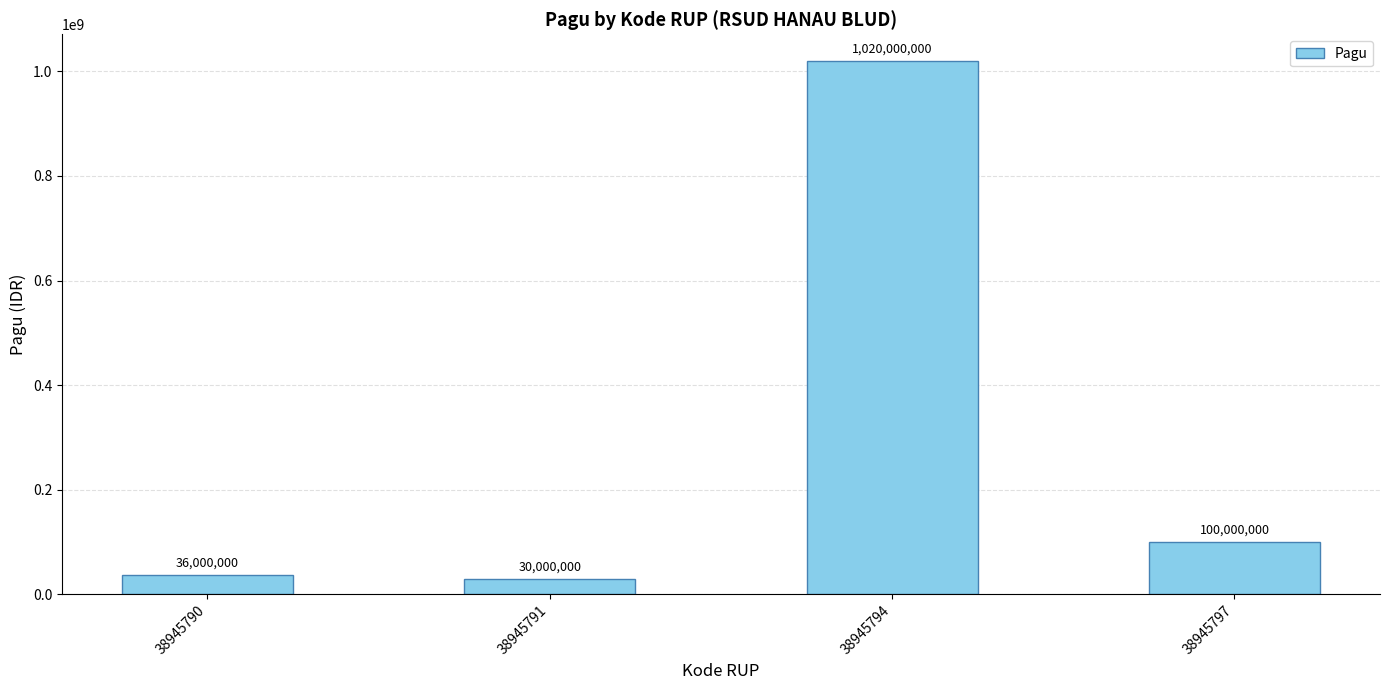

What is the change in value from 38945790 to 38945794?

+984000000